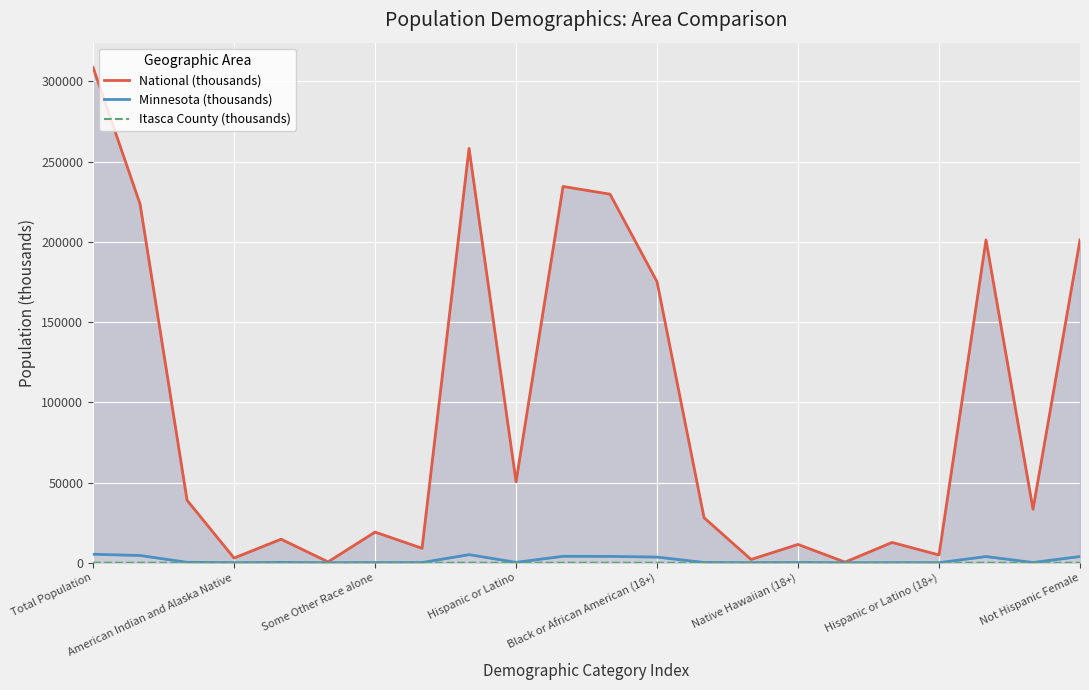

Does the chart display data point markers on the line(s)?

No